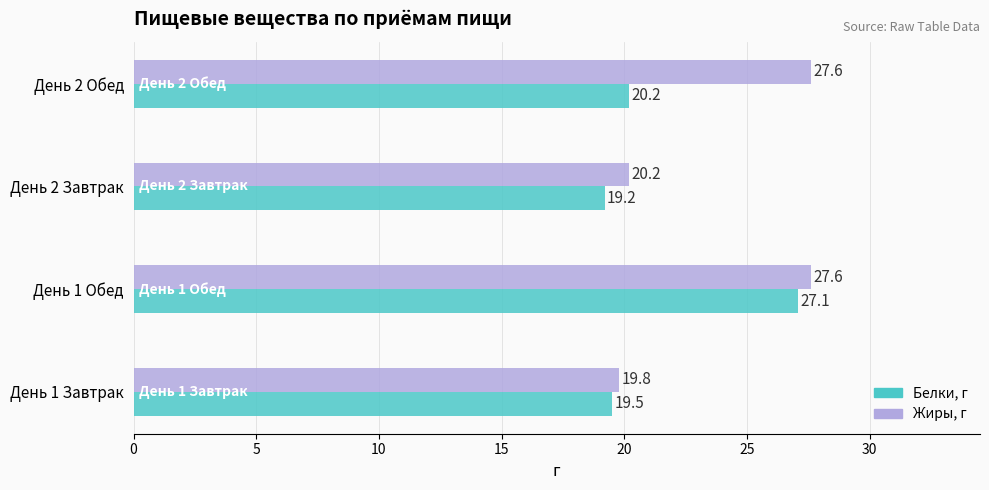

Which series has the widest spread of values?

Белки, г